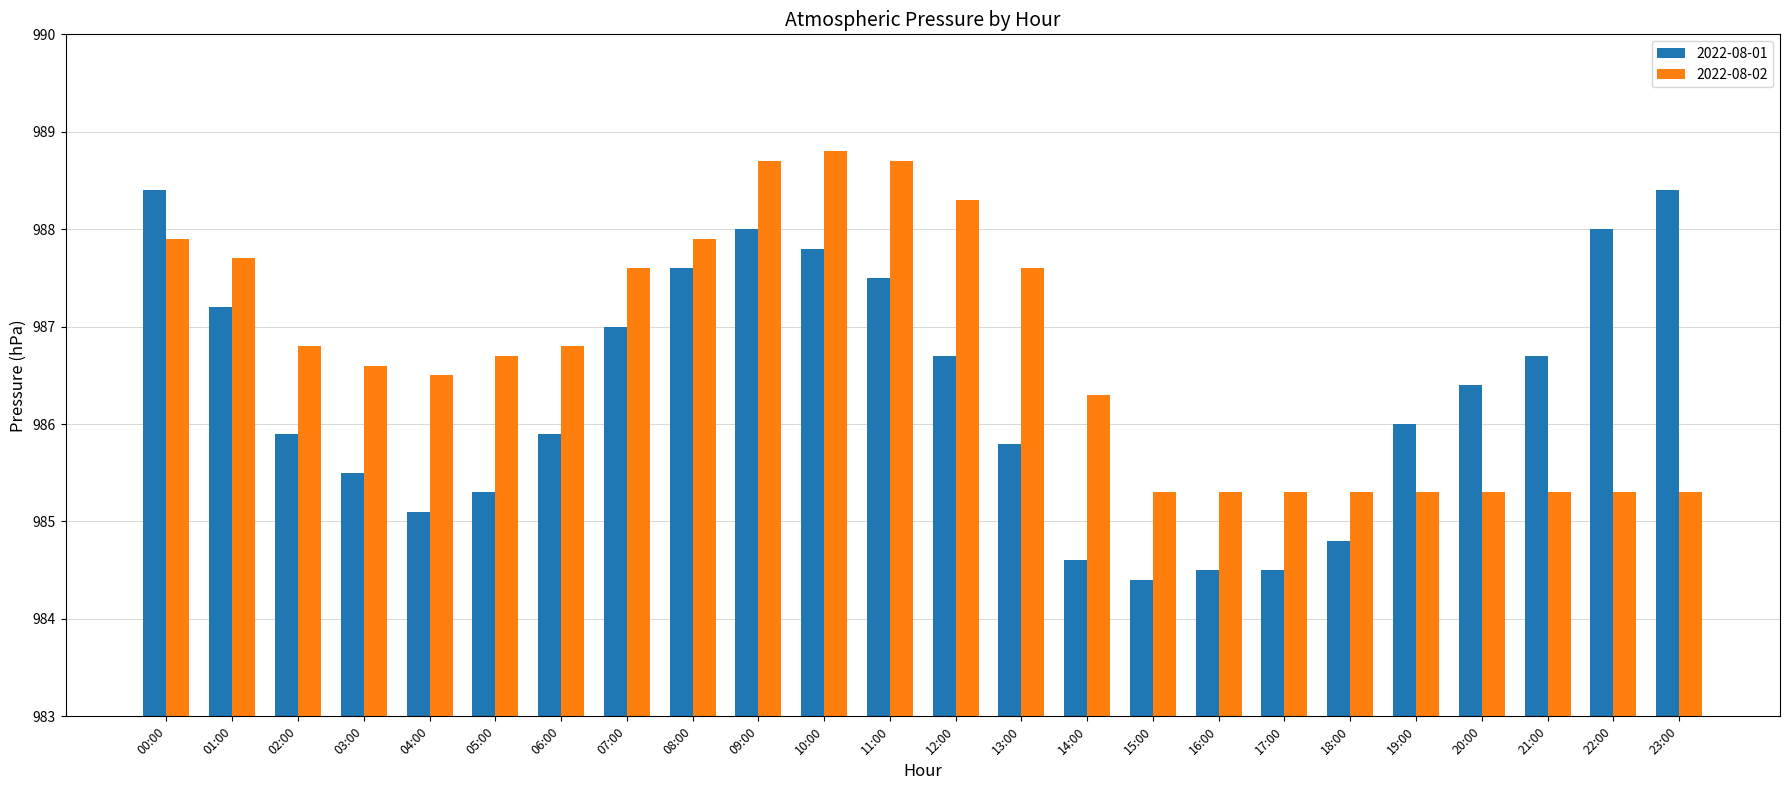

What is the label of the 23rd bar from the right?

01:00